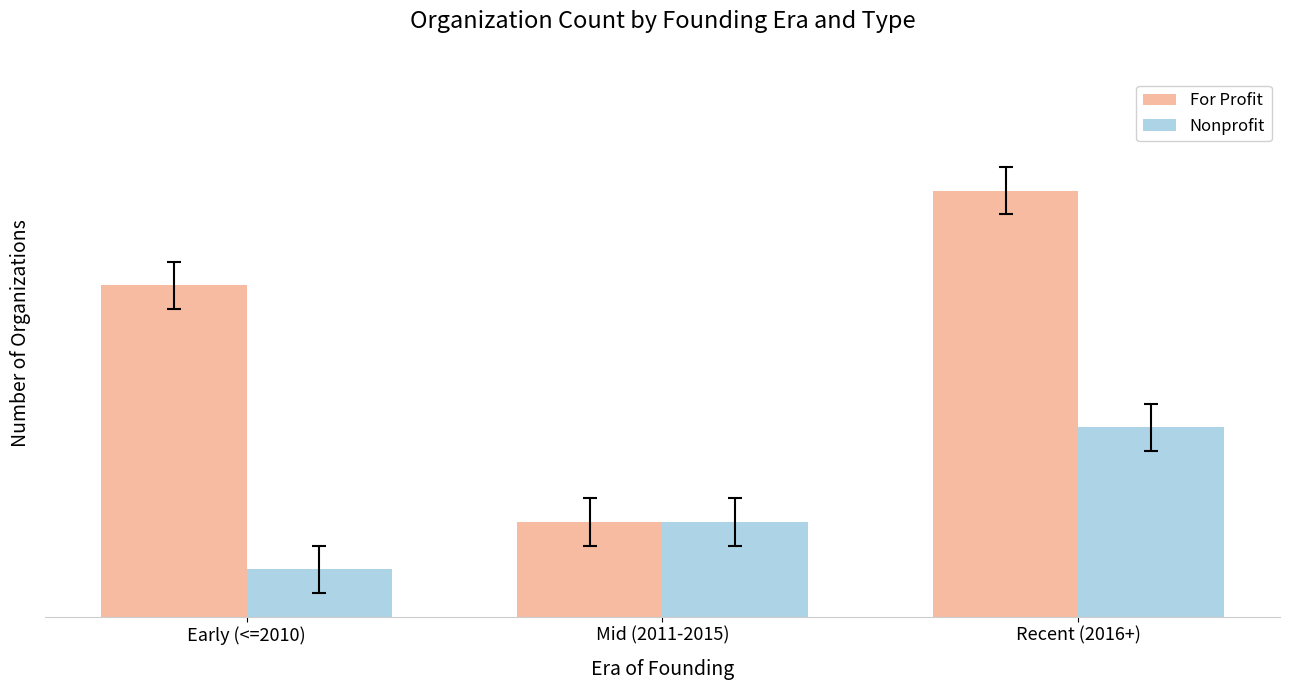

What is the sum of the For Profit values at Mid (2011-2015) and Early (<=2010)?

9